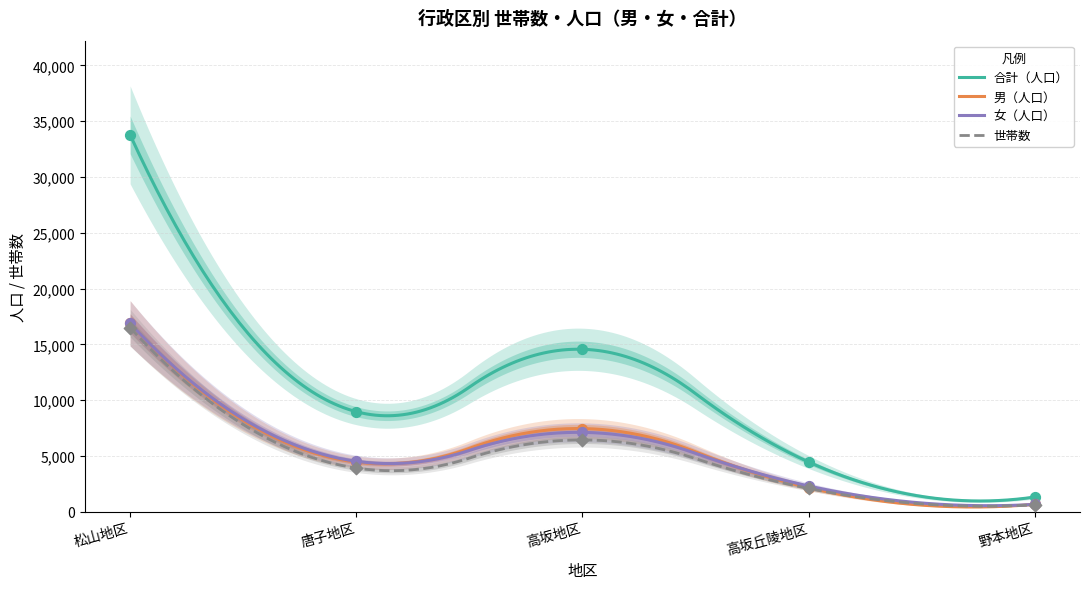

Which series has the widest spread of Y values?

合計